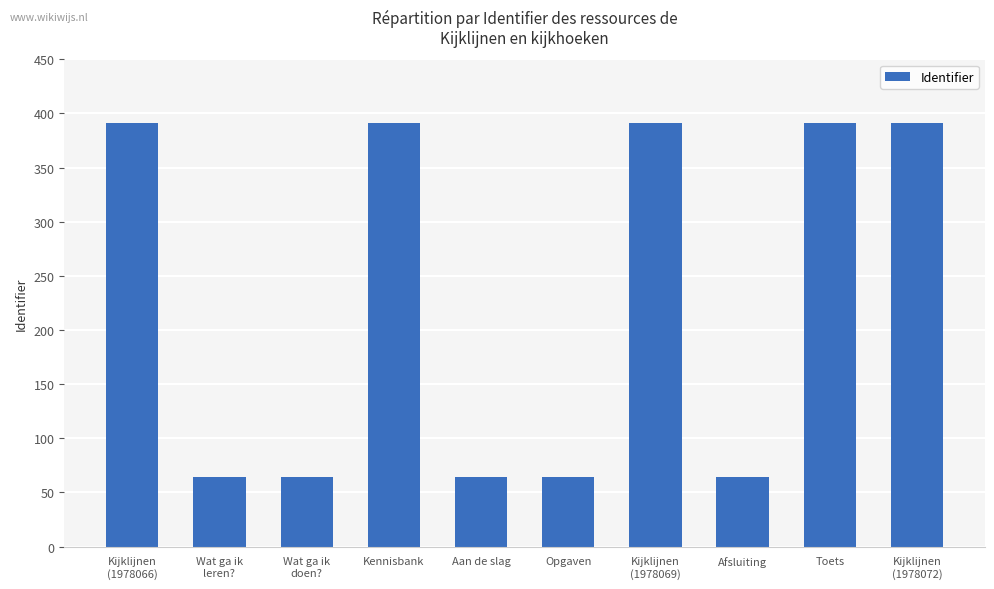

What is the difference between the second highest and minimum values?

327